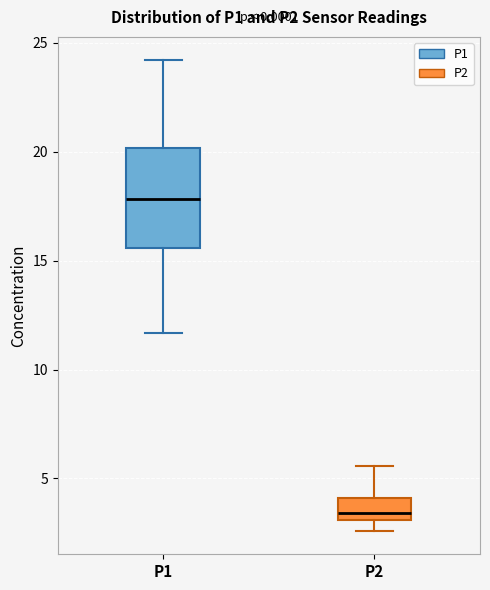

Reading left to right, read every box against the y-axis: the position of its median line, the range the box covers, and the ends of its whiskers. The values are not printed on the chart, so give them approximately, as read against the axis.

P1: median 18.0, box 15.5 to 20.0, whiskers 11.5 to 24.0
P2: median 3.5, box 3.0 to 4.0, whiskers 2.5 to 5.5